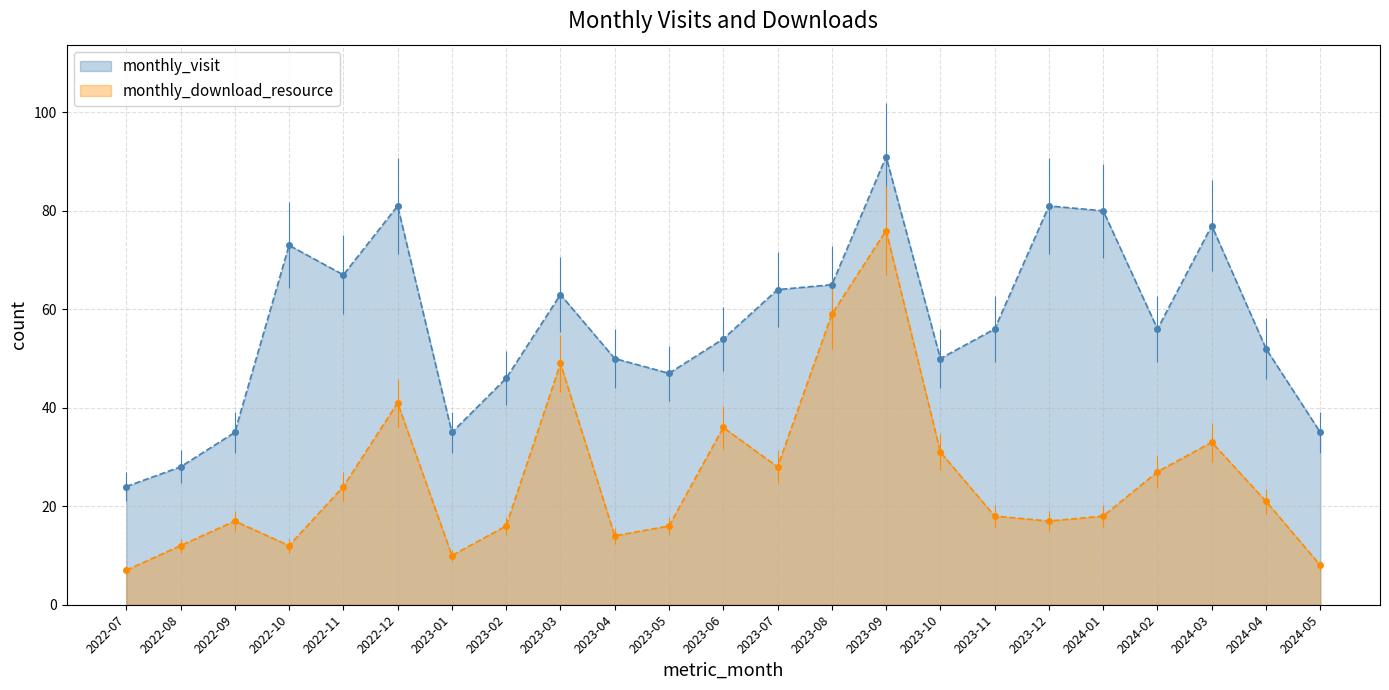

The monthly_download_resource series shows 10 at 2023-01. True or false?

True